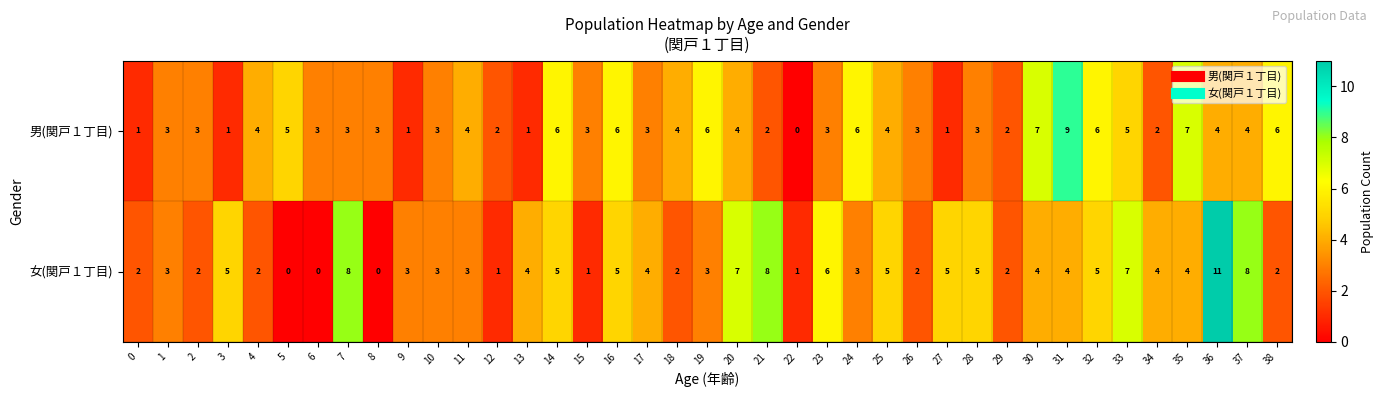

Is it true that 女(関戸１丁目) equals 14 at 21?

False